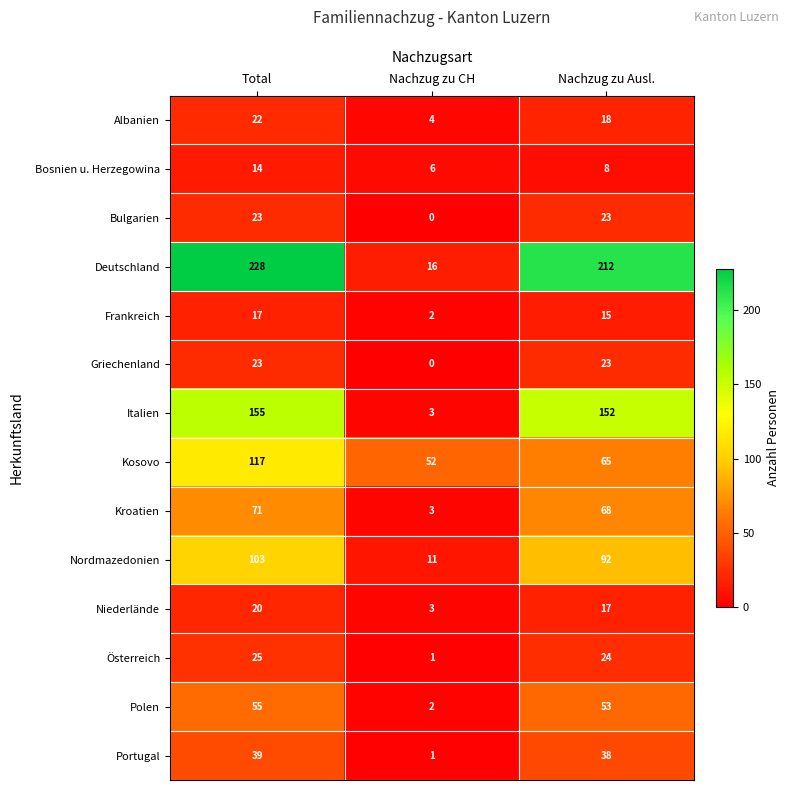

At which label is Griechenland closest to 11?

Nachzug zu CH